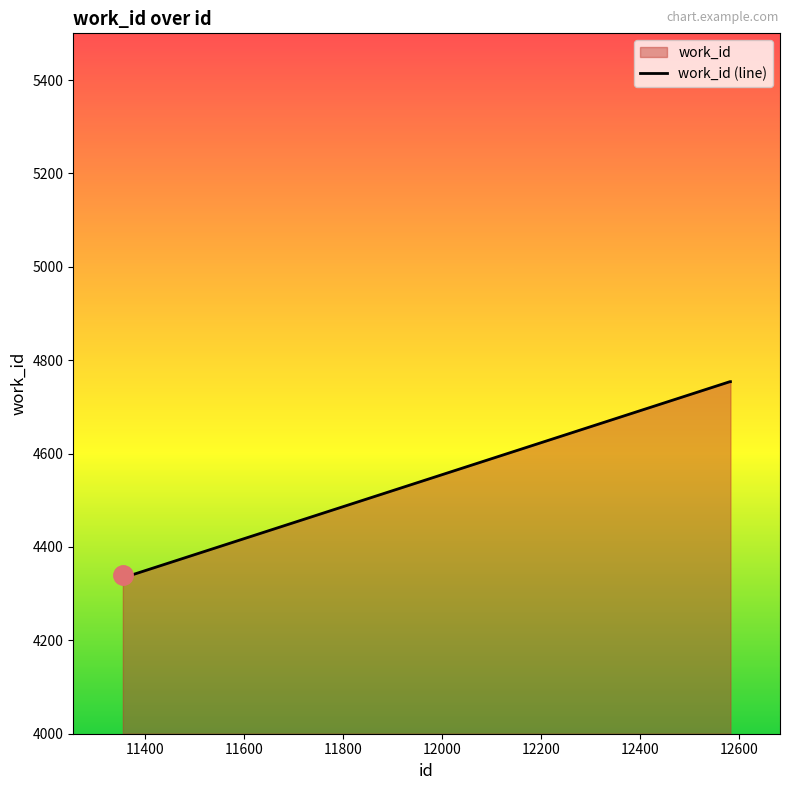

Does the chart have visible grid lines?

No